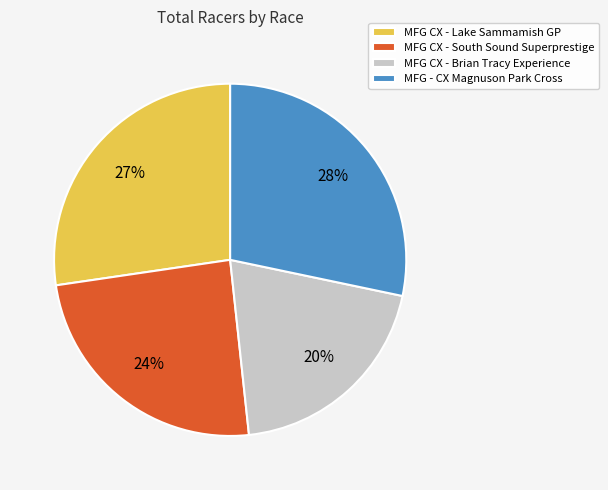

Rank the categories by value from lowest to highest.

MFG CX - Brian Tracy Experience, MFG CX - South Sound Superprestige, MFG CX - Lake Sammamish GP, MFG - CX Magnuson Park Cross